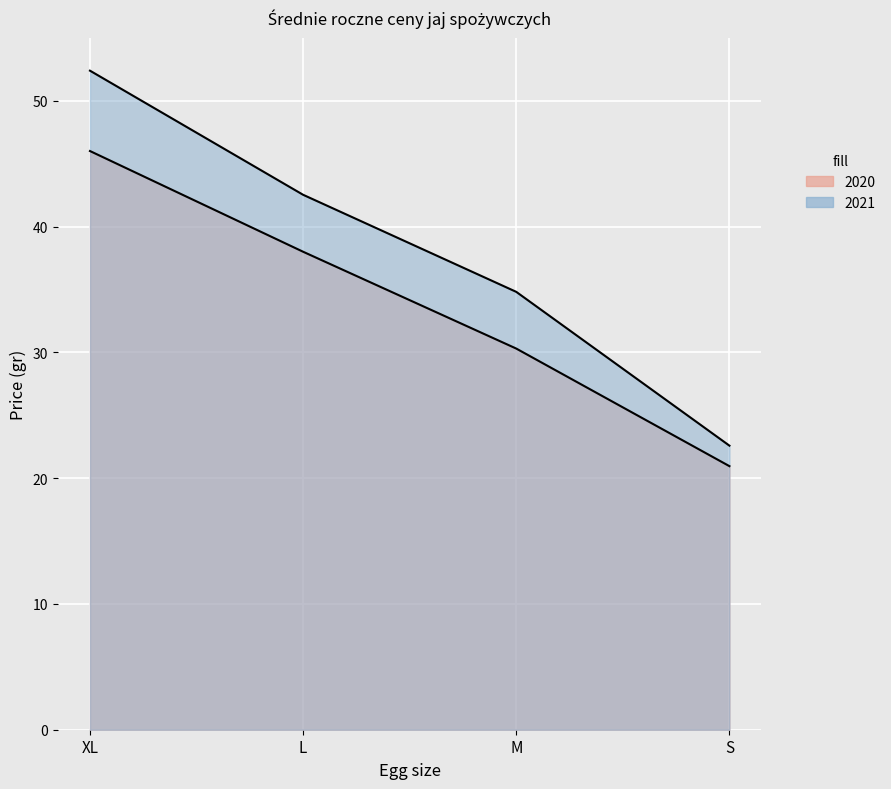

The value of 2020 at L is 38.0. True or false?

True